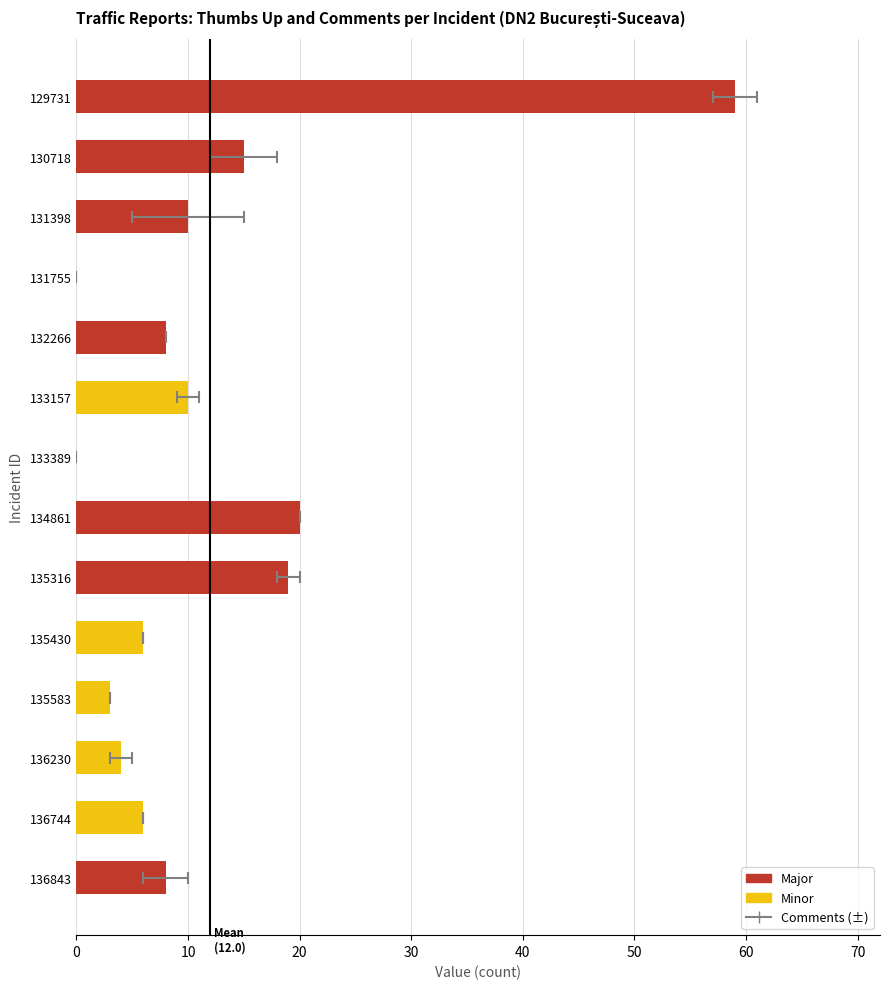

How many positive values are there?

12